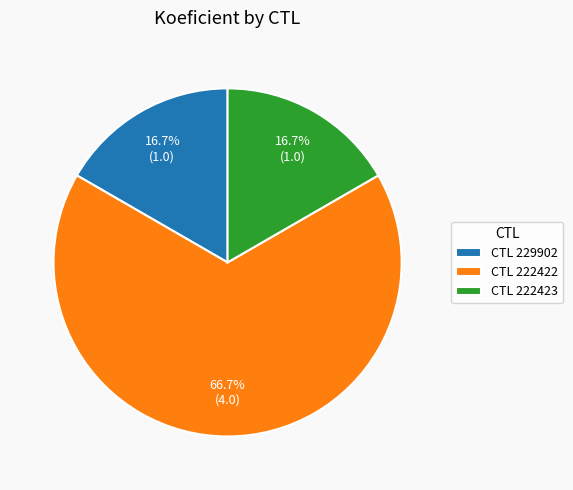

Which has a higher value, CTL 229902 or CTL 222422?

CTL 222422